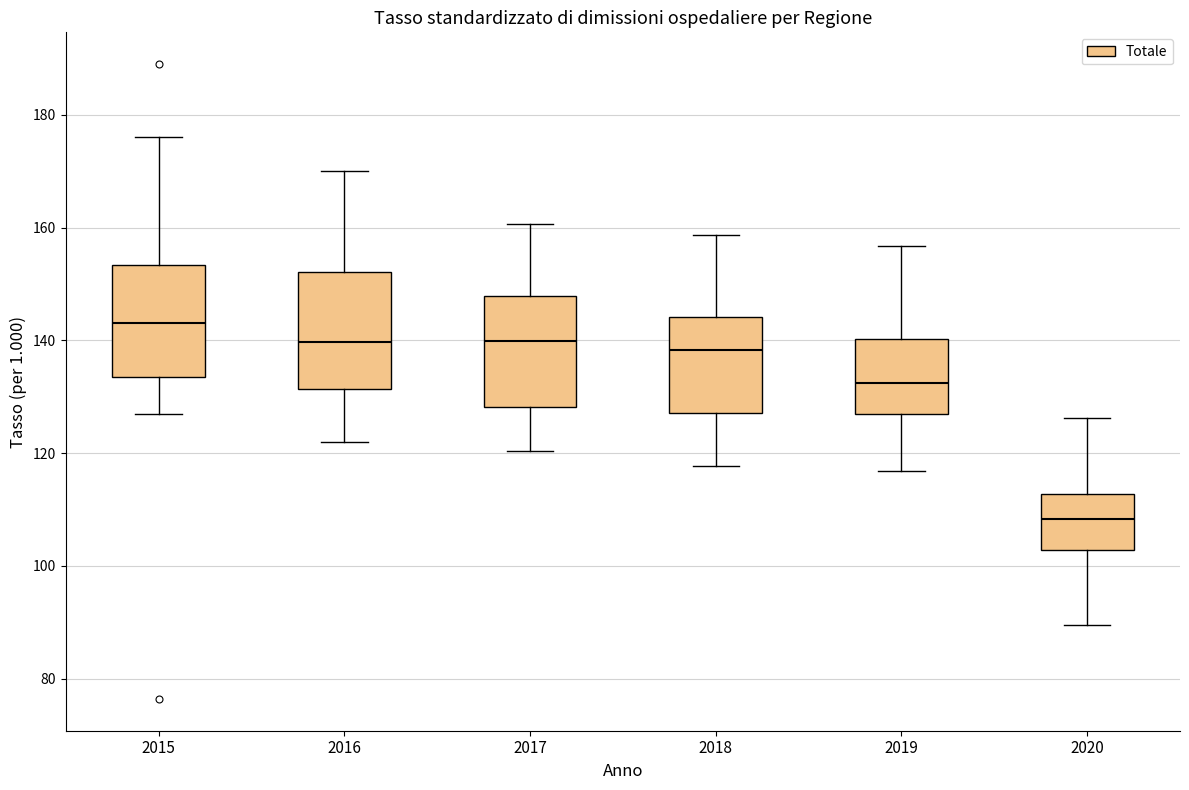

Which box has the lowest median line?

2020